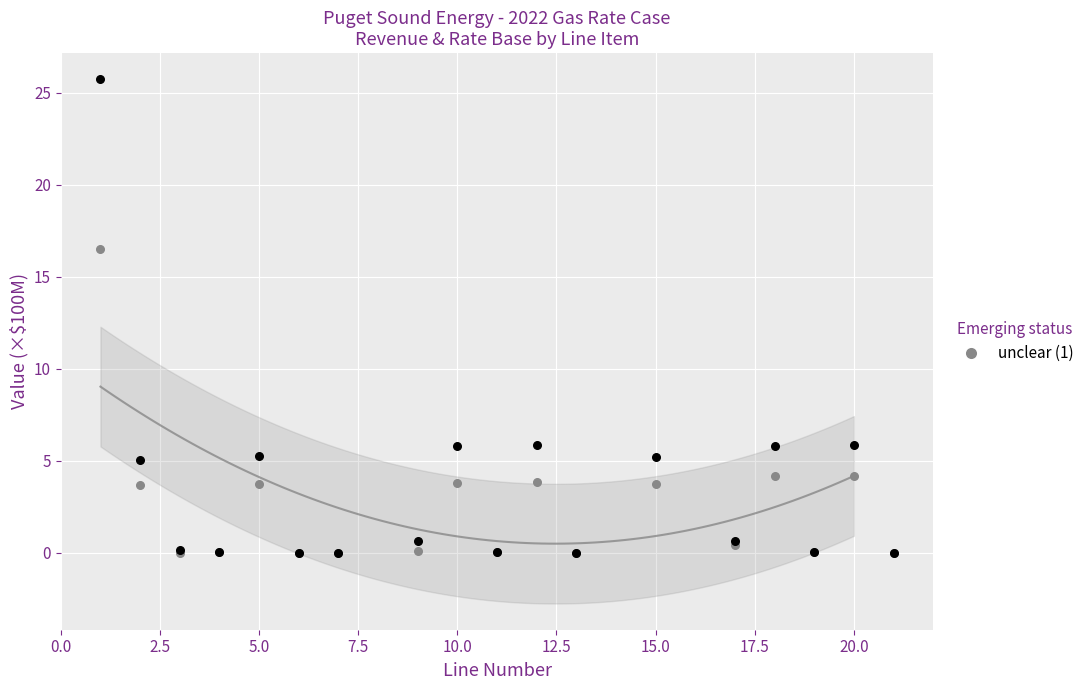

Across all series, what Y value is closest to 12?

16.5